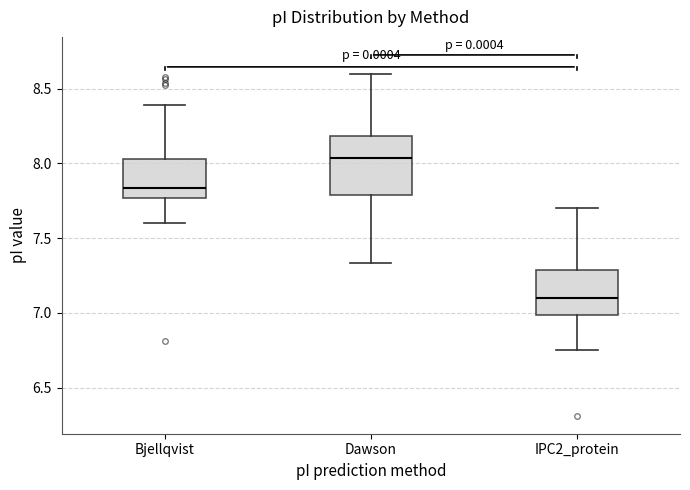

Which box's median line is the lowest?

IPC2_protein